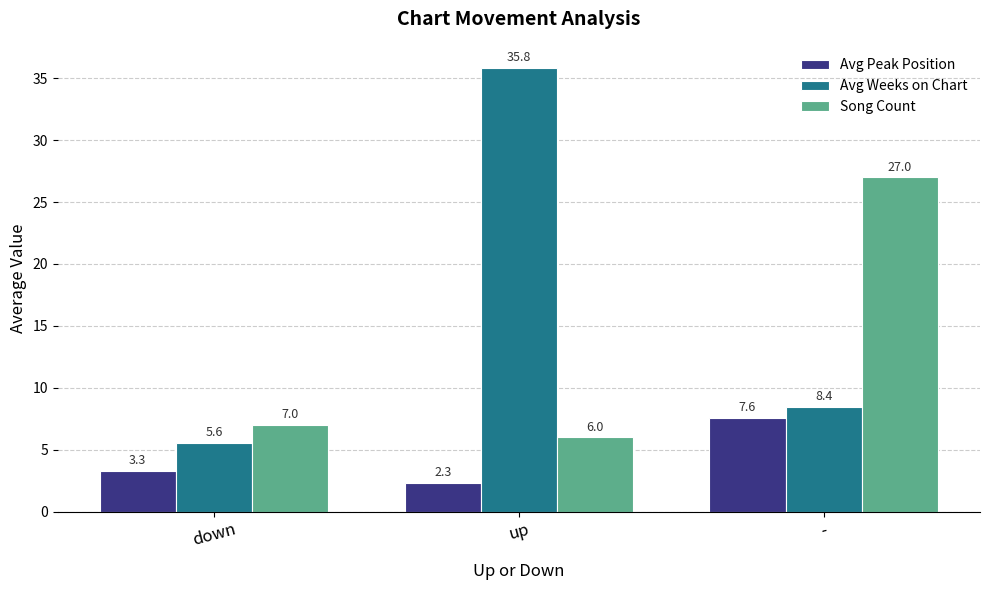

What is the label of the 3rd bar from the right?

down